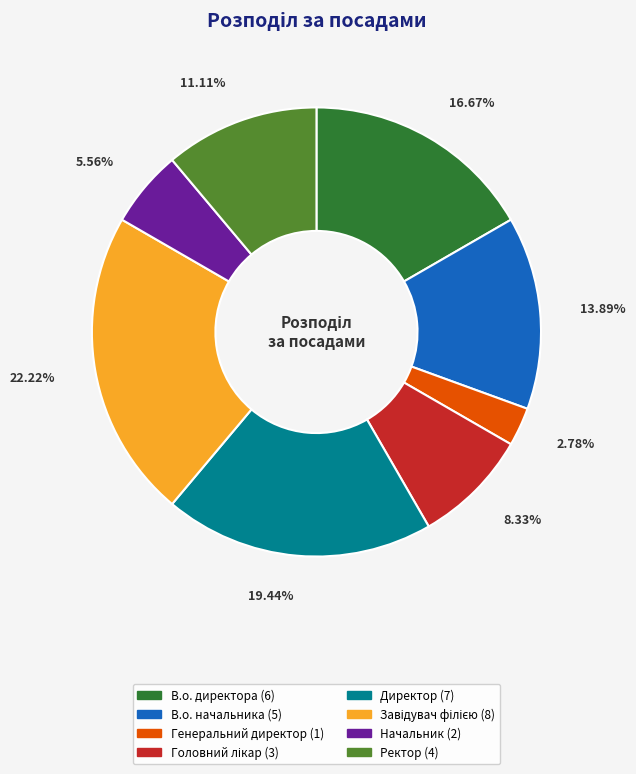

True or false: Директор accounts for 14% of the total.

False